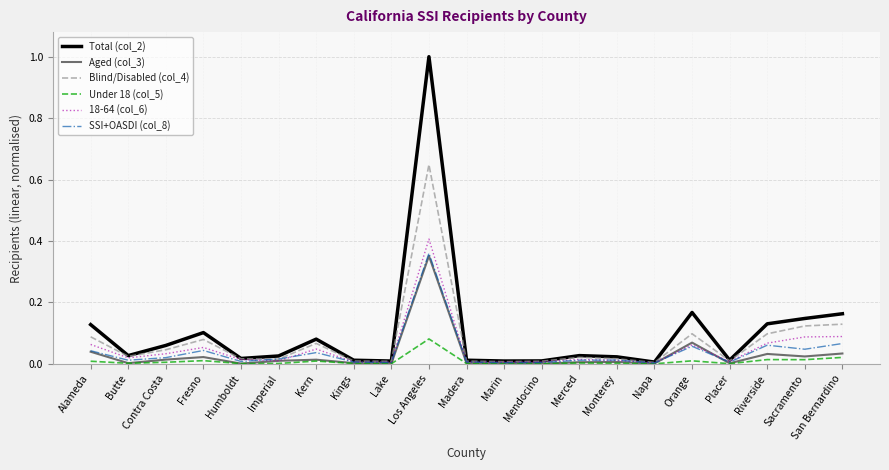

What is the greatest value displayed?

1.0